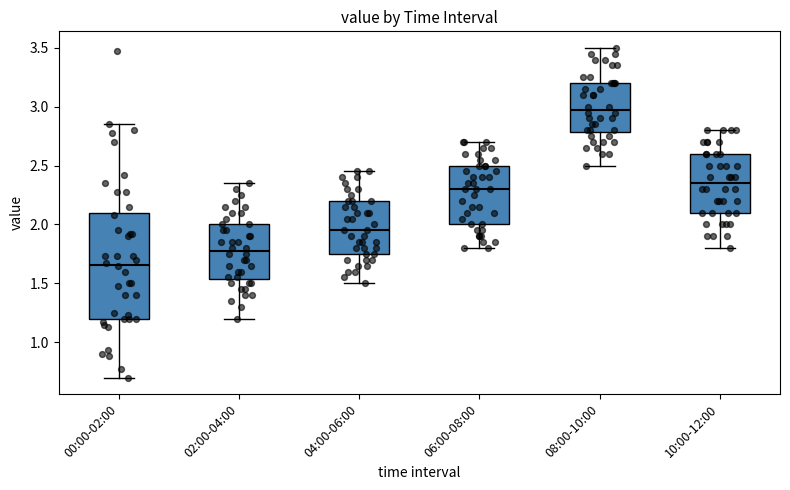

Where does the lower whisker of the box for 08:00-10:00 end on the y-axis? The values are not printed on the chart, so give them approximately, as read against the axis.

2.50